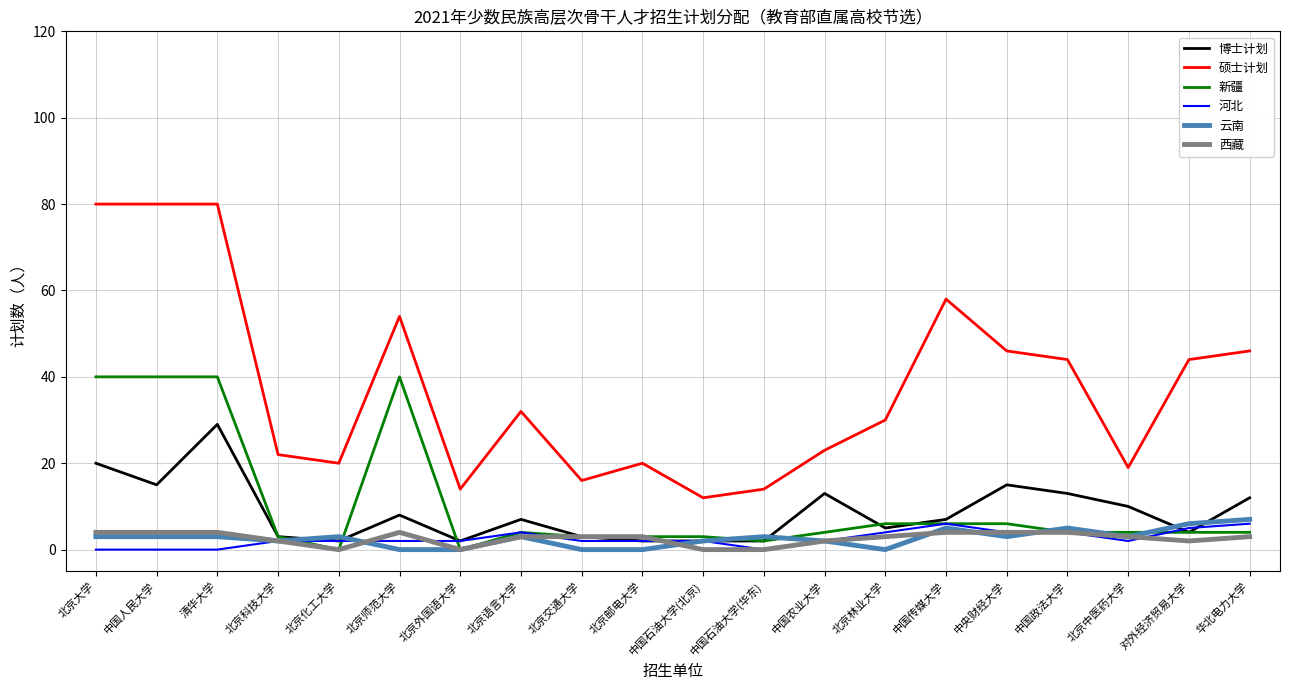

True or false: 博士计划 has a value of 7 at 中国农业大学.

False